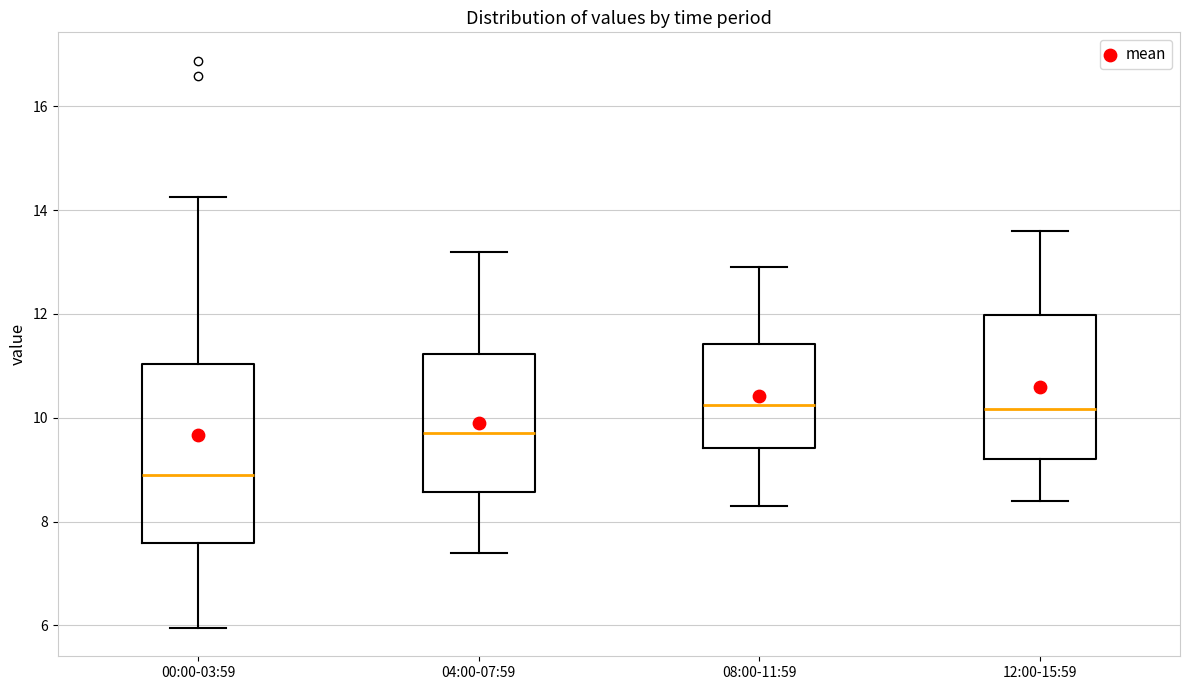

Where is the upper edge of the box for 12:00-15:59 on the y-axis? The values are not printed on the chart, so give them approximately, as read against the axis.

12.0